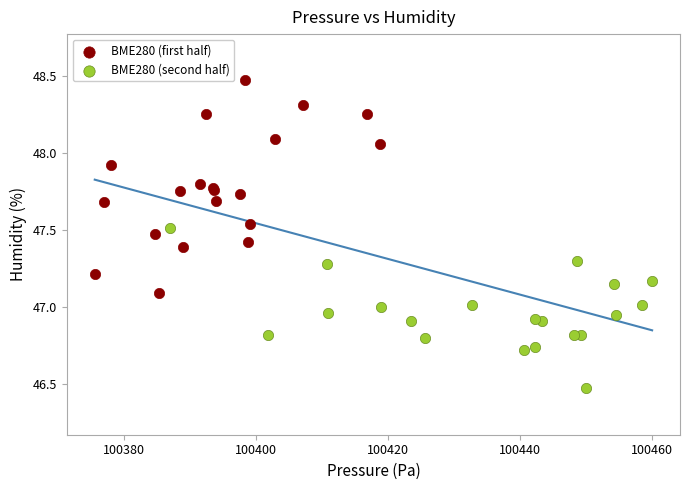

Which series reaches the maximum Y coordinate?

BME280 (first half)